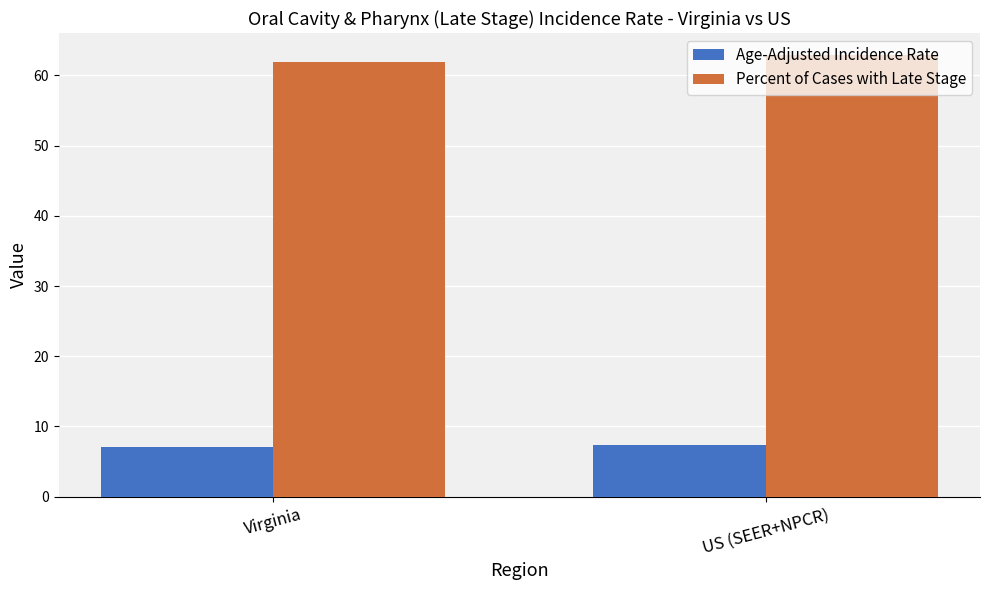

The Percent of Cases with Late Stage series shows 107.6 at Virginia. True or false?

False